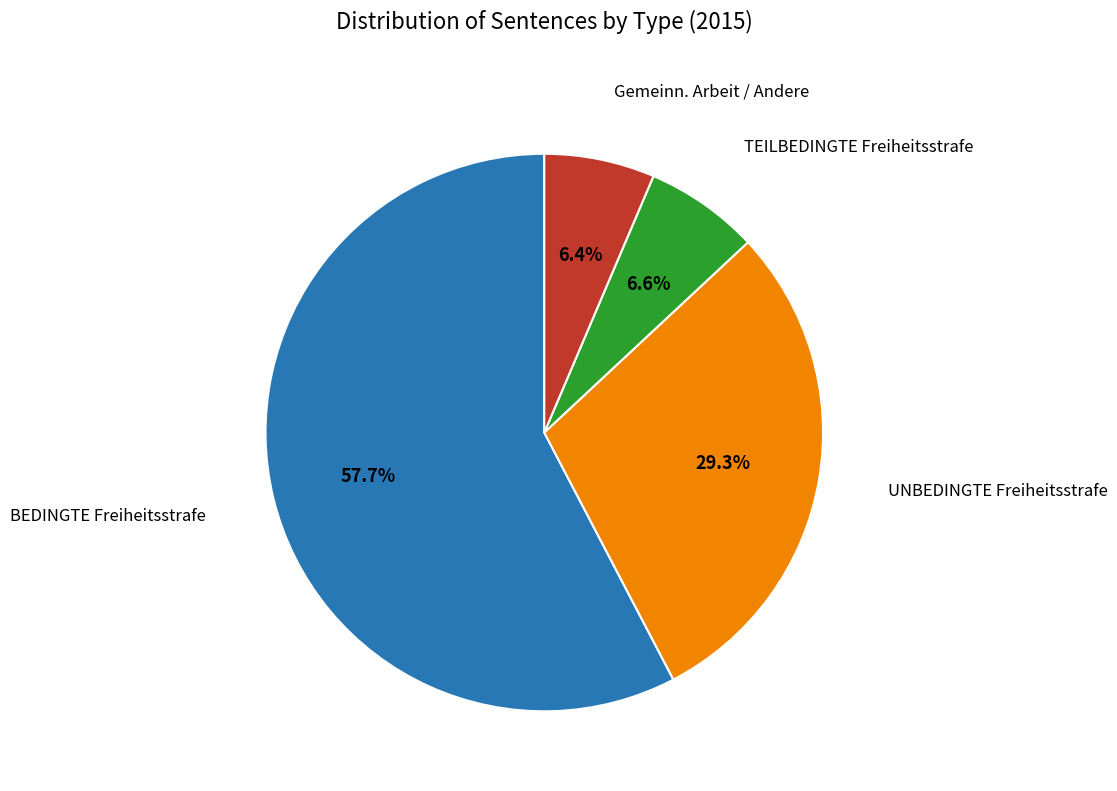

Does any single category account for the majority?

Yes